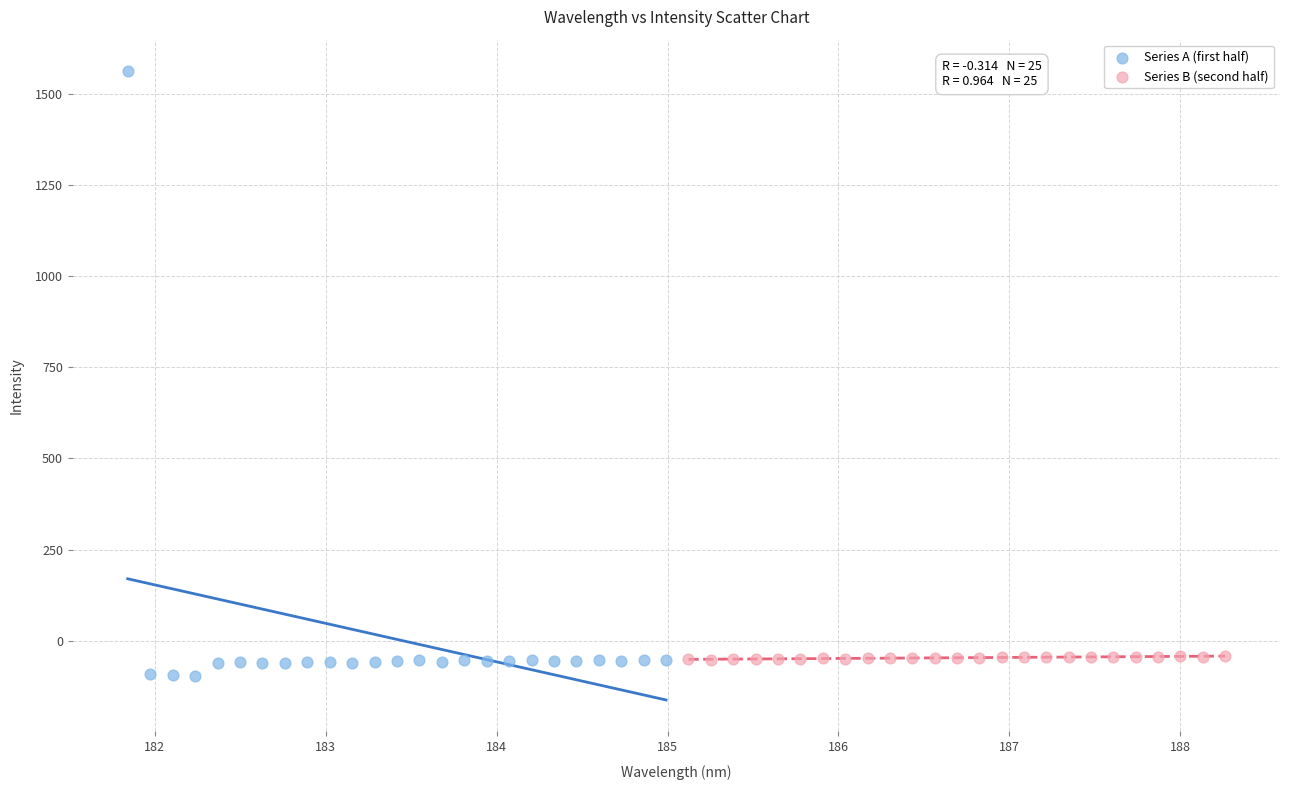

Which series reaches the minimum Y coordinate?

Series A (first half)